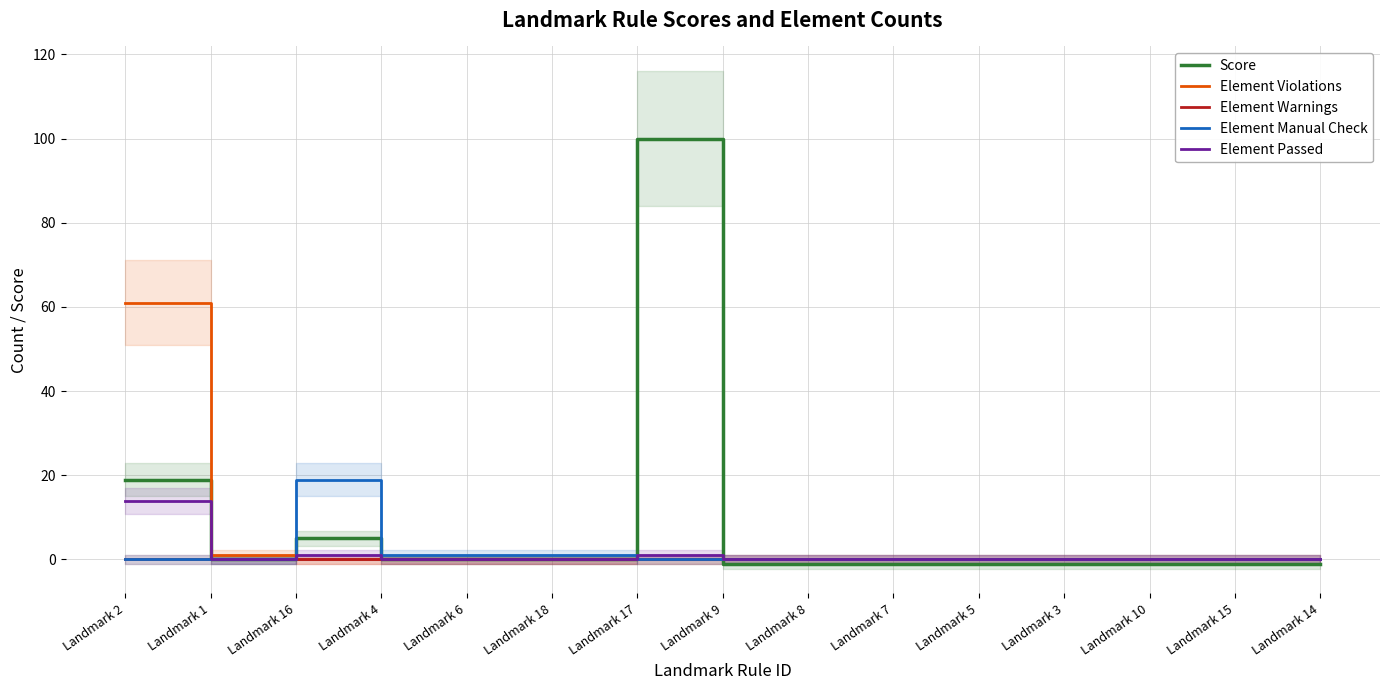

What is the total value across all series at Landmark 14?

-1